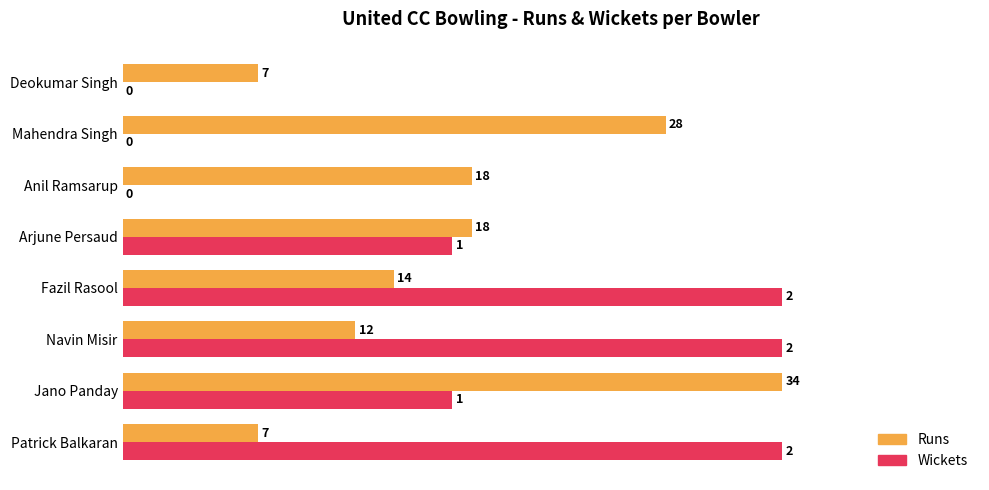

What are all the series names shown in the legend?

Runs, Wickets